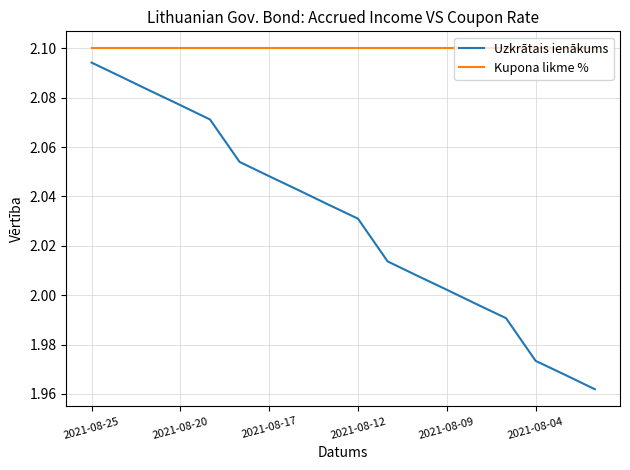

True or false: Uzkrātais ienākums and Kupona likme % cross at least once.

False